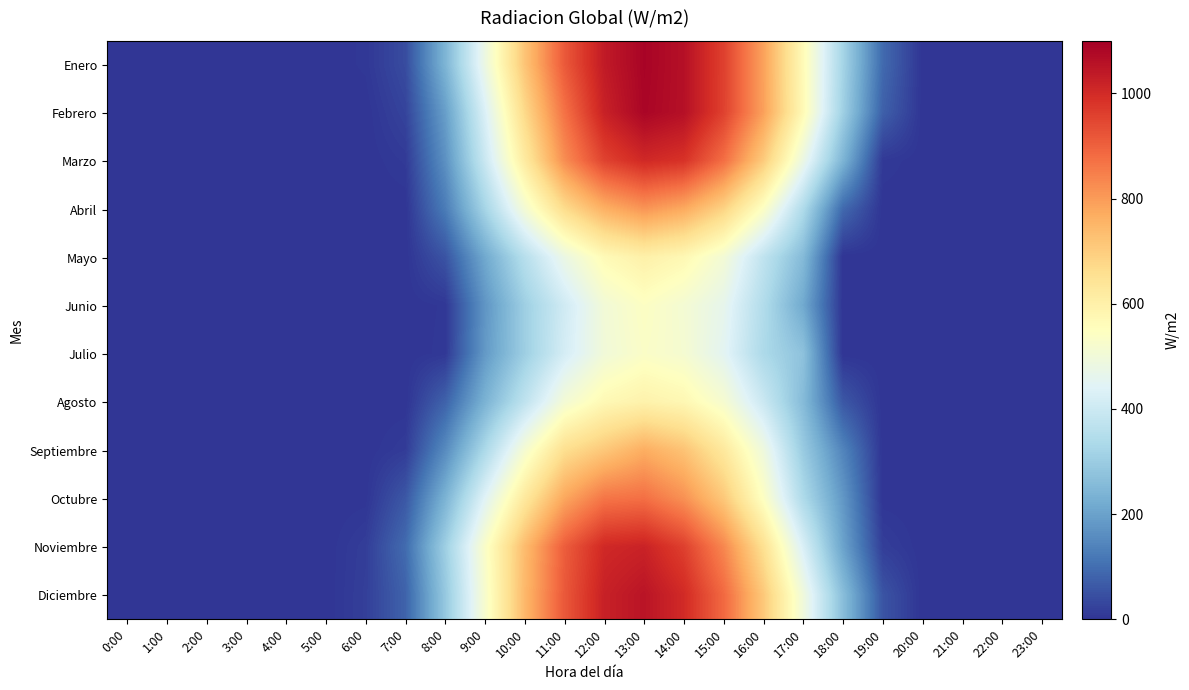

At 13:00, list the series in order from smallest to largest.

Julio, Junio, Agosto, Mayo, Septiembre, Abril, Octubre, Marzo, Noviembre, Diciembre, Febrero, Enero